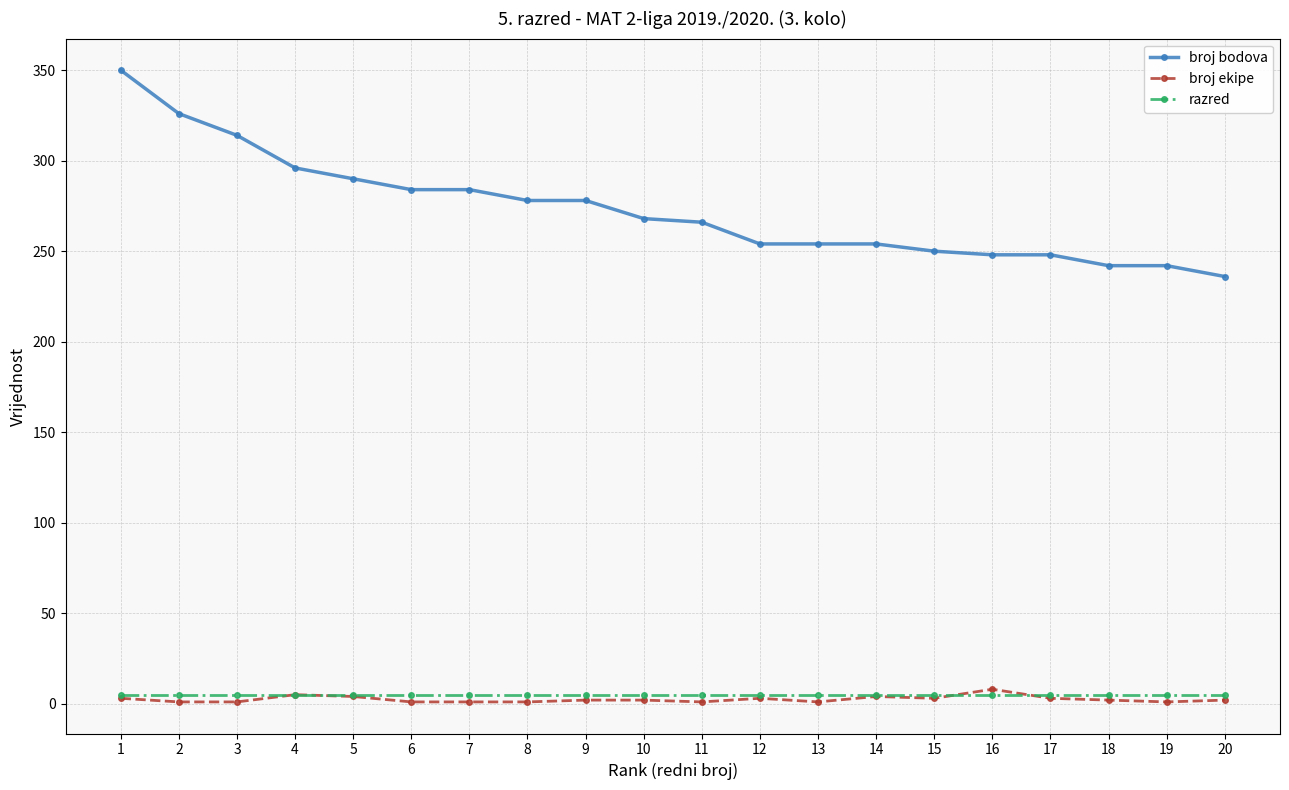

What is the highest value of the broj bodova series?

350